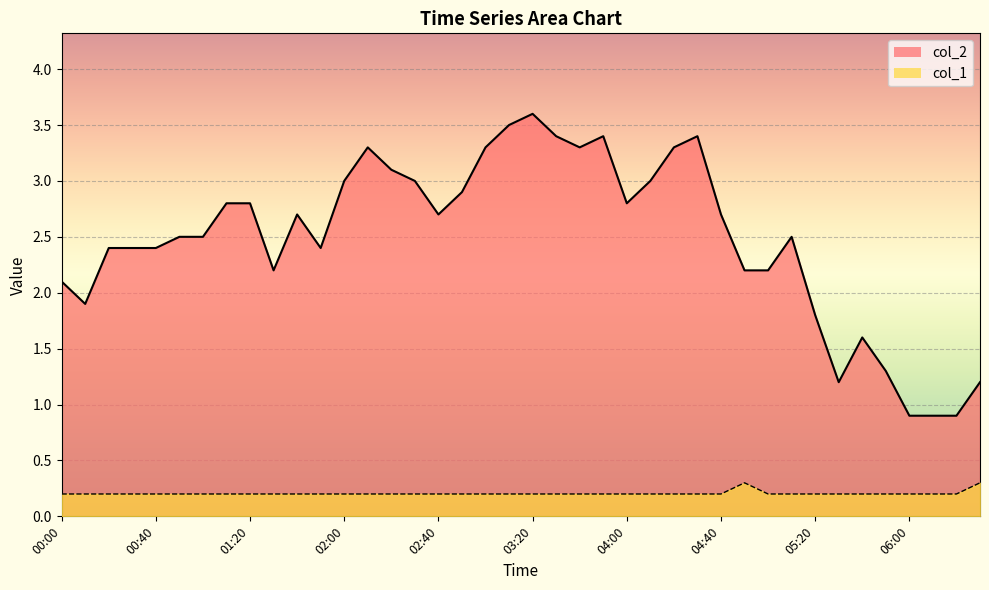

What are all the series names shown in the legend?

col_2, col_1